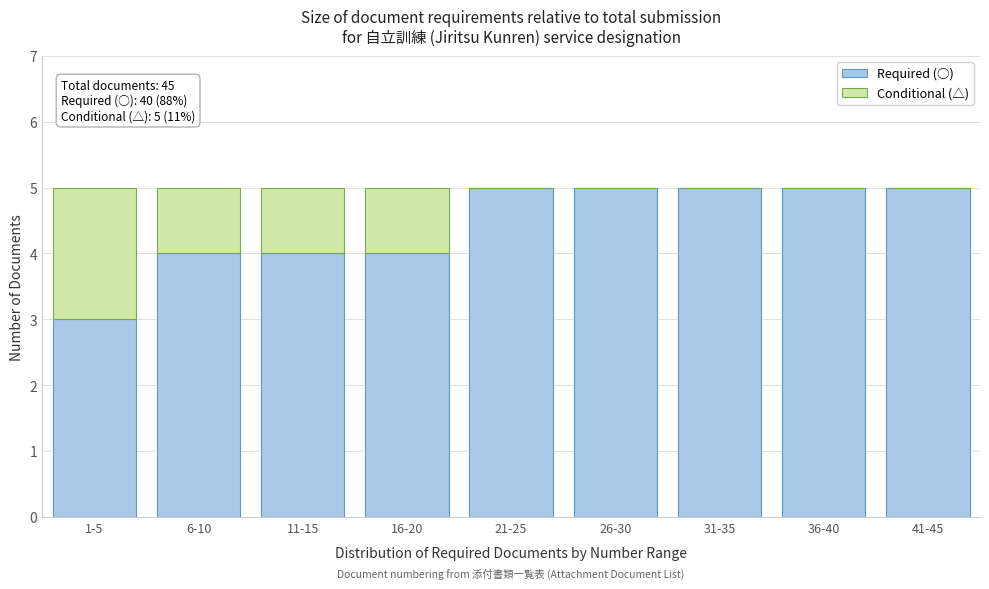

Reading left to right, list the values for the Required (○) series.

1-5=3	6-10=4	11-15=4	16-20=4	21-25=5	26-30=5	31-35=5	36-40=5	41-45=5